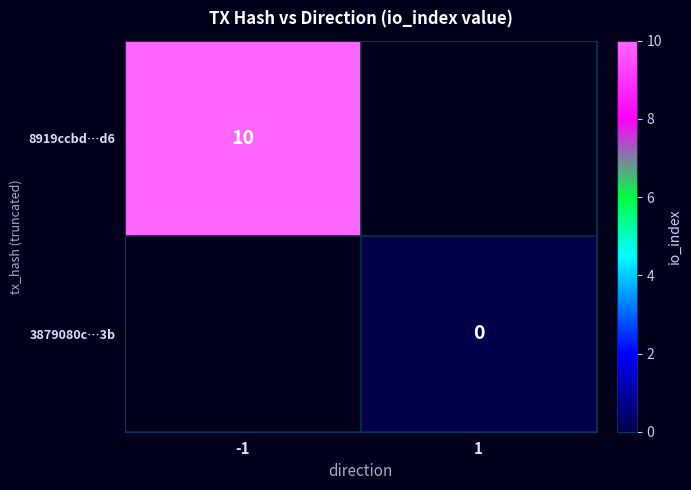

The 8919ccbd…d6 series shows 10 at -1. True or false?

True